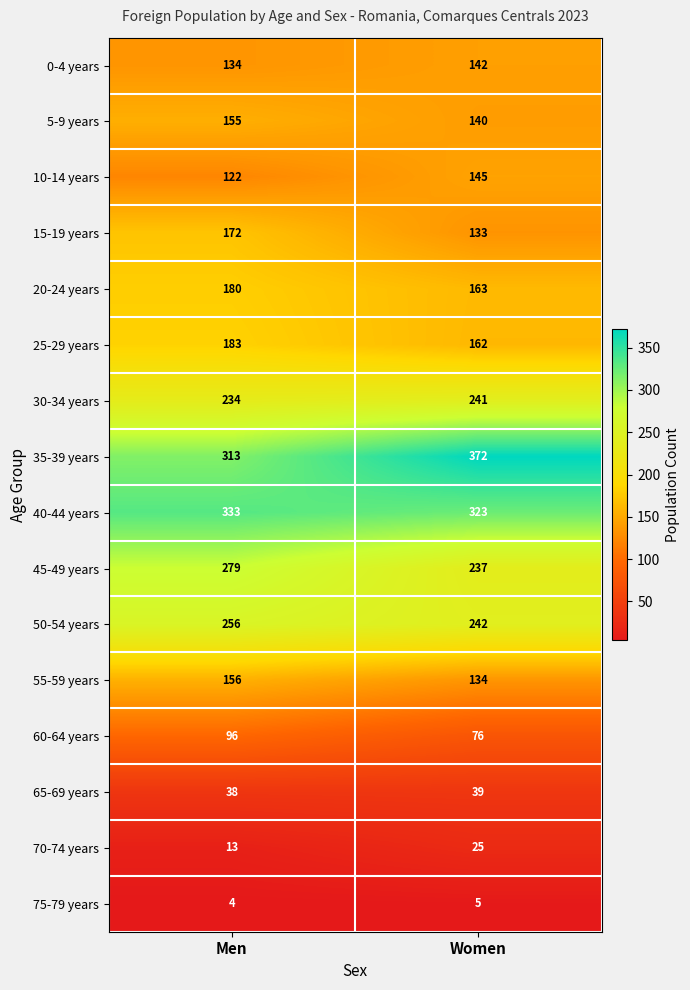

What is the sum of the 30-34 years values at Men and Women?

475